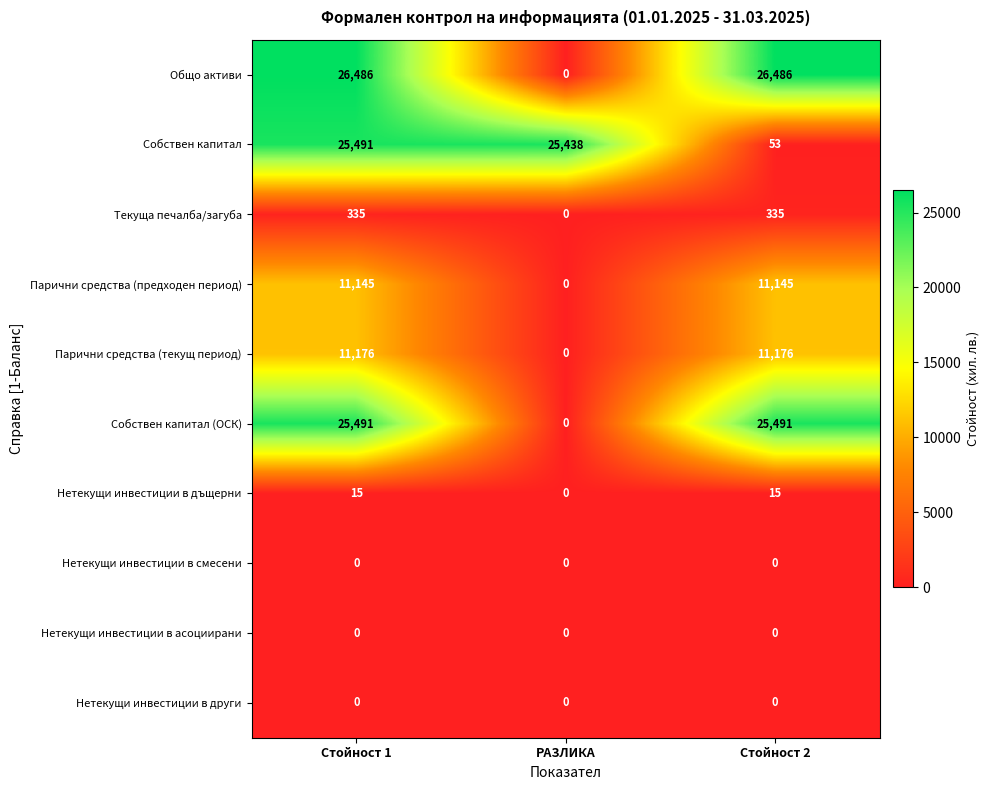

At which category is the sum across all series the highest?

Стойност 1